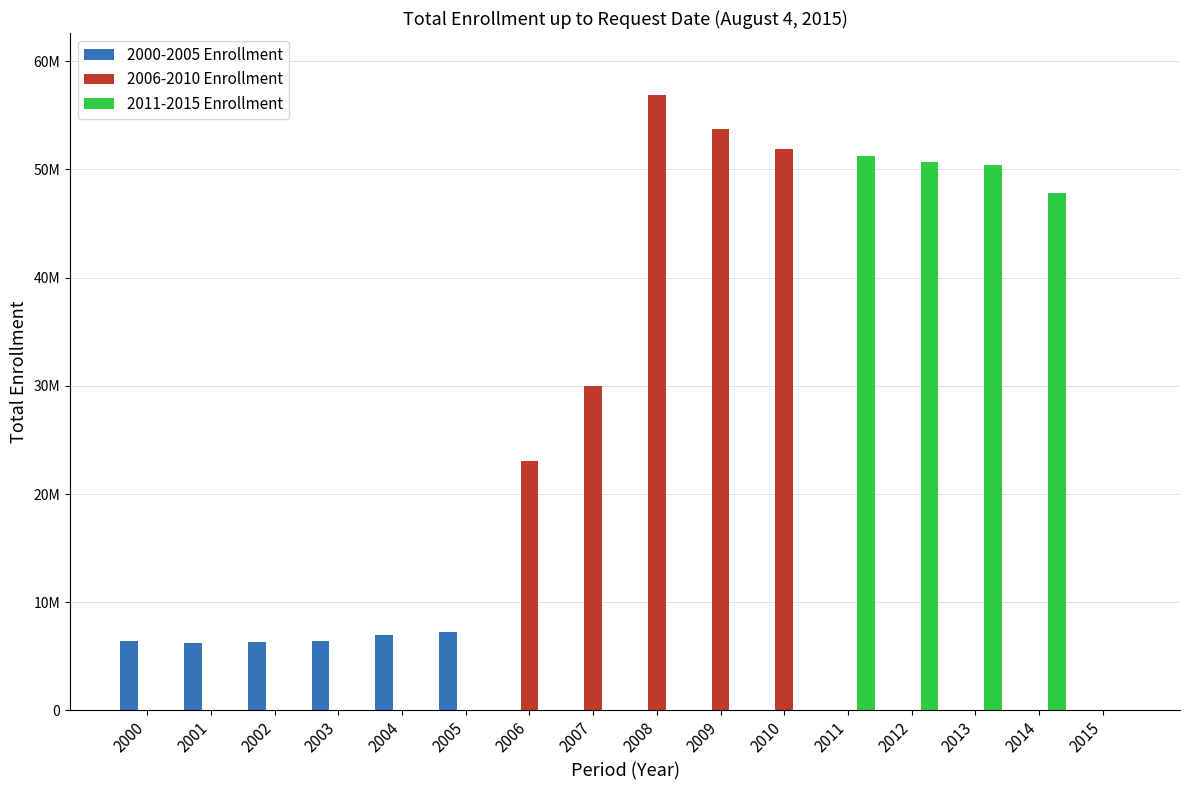

What is the difference between the 2011-2015 Enrollment values at 2012 and 2010?

50684969